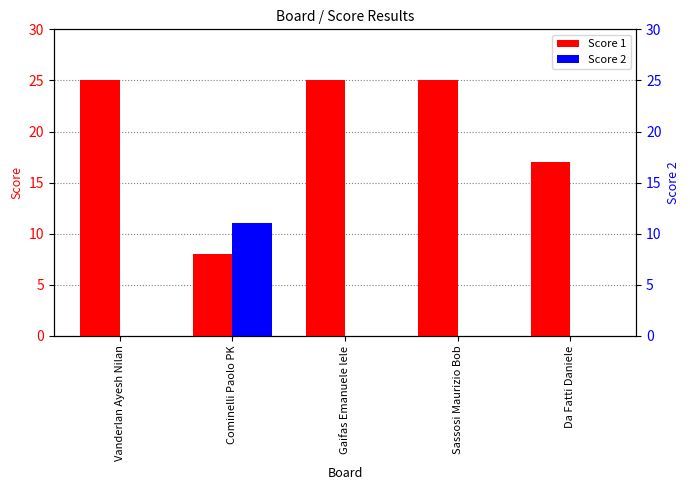

Where is Score 1 nearest to the value 16?

Da Fatti Daniele